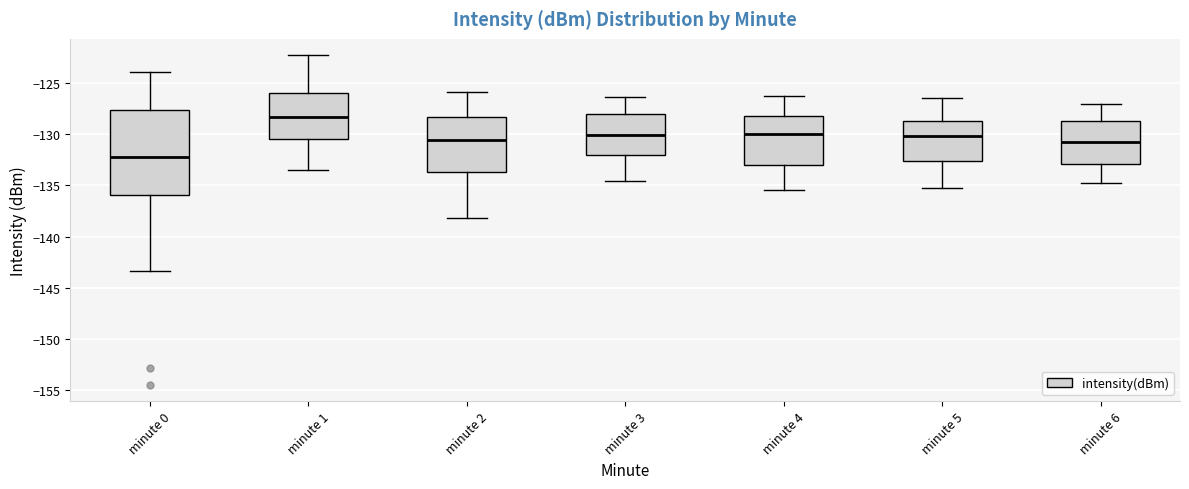

Reading left to right, read every box against the y-axis: the position of its median line, the range the box covers, and the ends of its whiskers. The values are not printed on the chart, so give them approximately, as read against the axis.

minute 0: median -132.0, box -136.0 to -127.5, whiskers -143.5 to -124.0
minute 1: median -128.5, box -130.5 to -126.0, whiskers -133.5 to -122.5
minute 2: median -130.5, box -133.5 to -128.5, whiskers -138.0 to -126.0
minute 3: median -130.0, box -132.0 to -128.0, whiskers -134.5 to -126.5
minute 4: median -130.0, box -133.0 to -128.0, whiskers -135.5 to -126.5
minute 5: median -130.0, box -132.5 to -128.5, whiskers -135.5 to -126.5
minute 6: median -130.5, box -133.0 to -128.5, whiskers -135.0 to -127.0